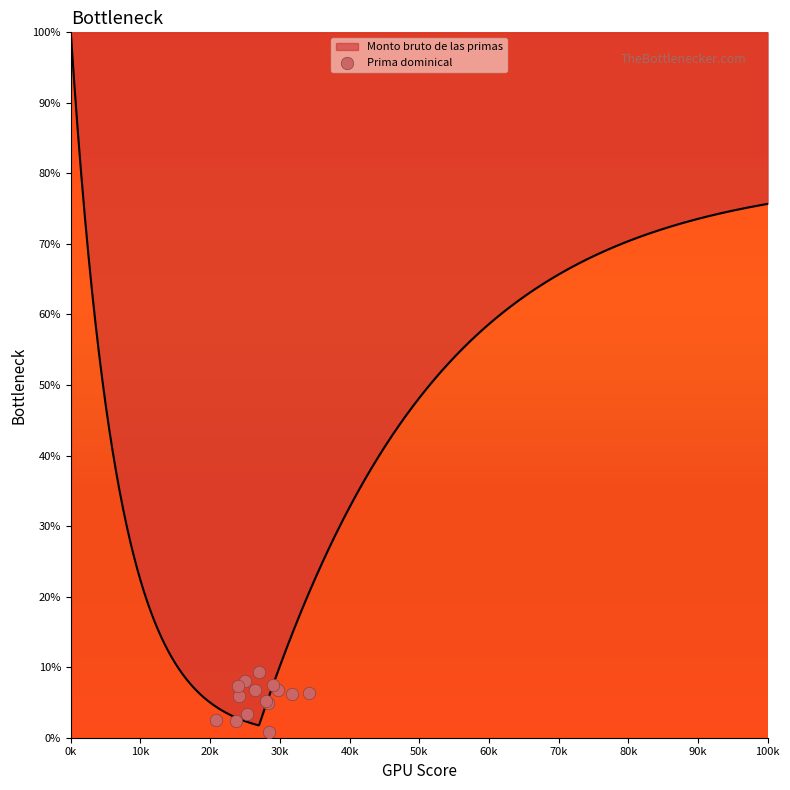

Between 13 and 20k, which is larger?

13